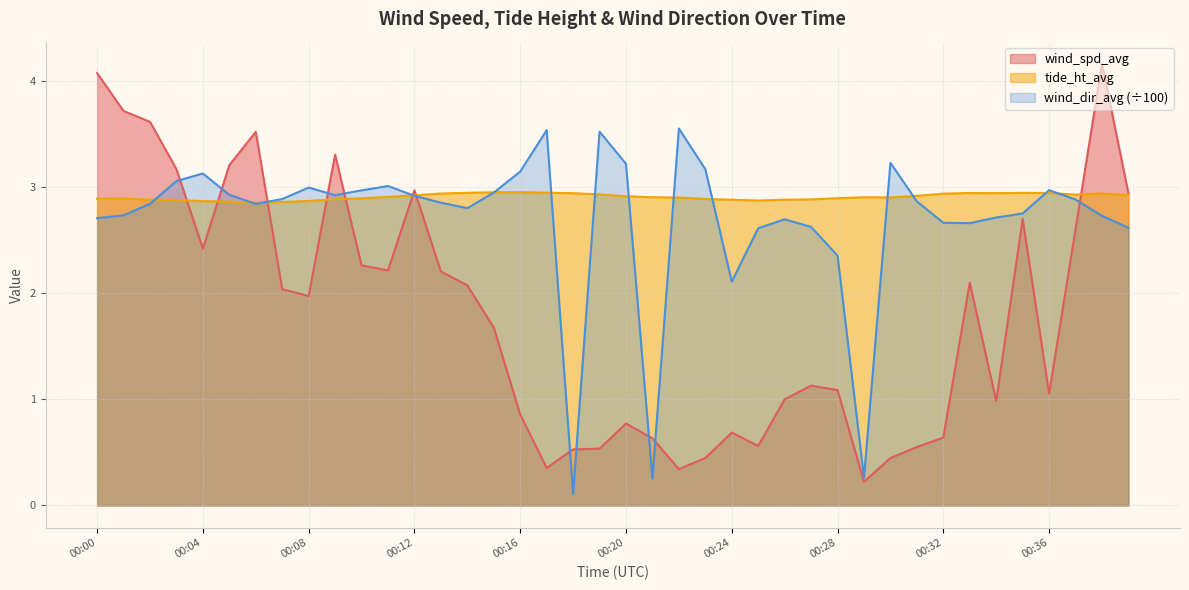

How many lines are shown in the chart?

3